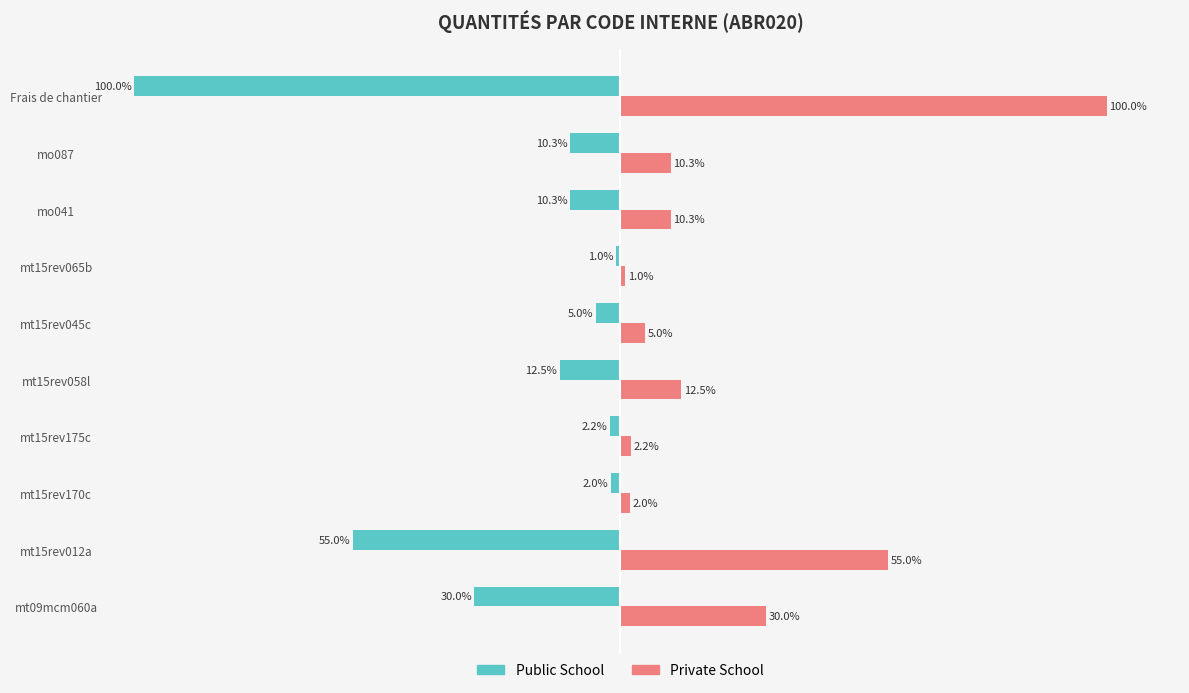

Is the value of Public School at mo041 greater than the value of Private School at mt15rev045c?

No